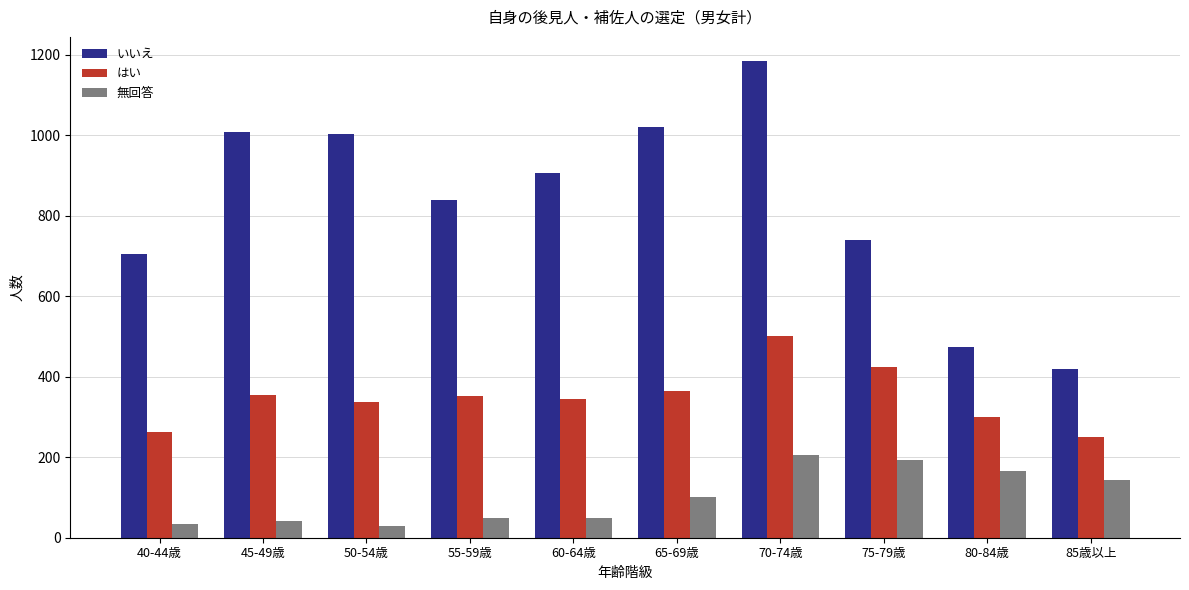

Which category has the highest value in the 無回答 series?

70-74歳